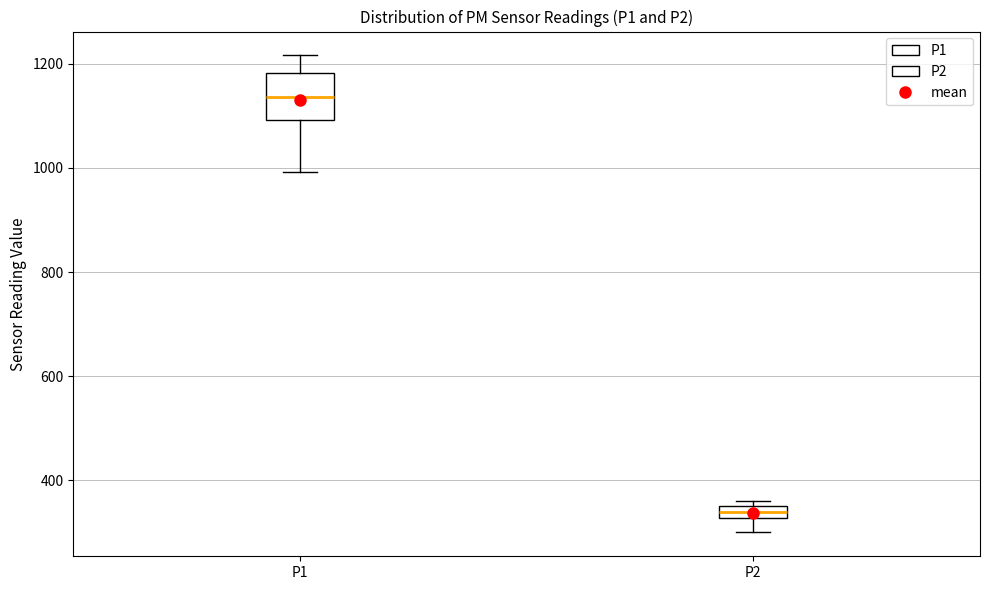

Comparing the boxes themselves (not the whiskers), which one is the tallest?

P1